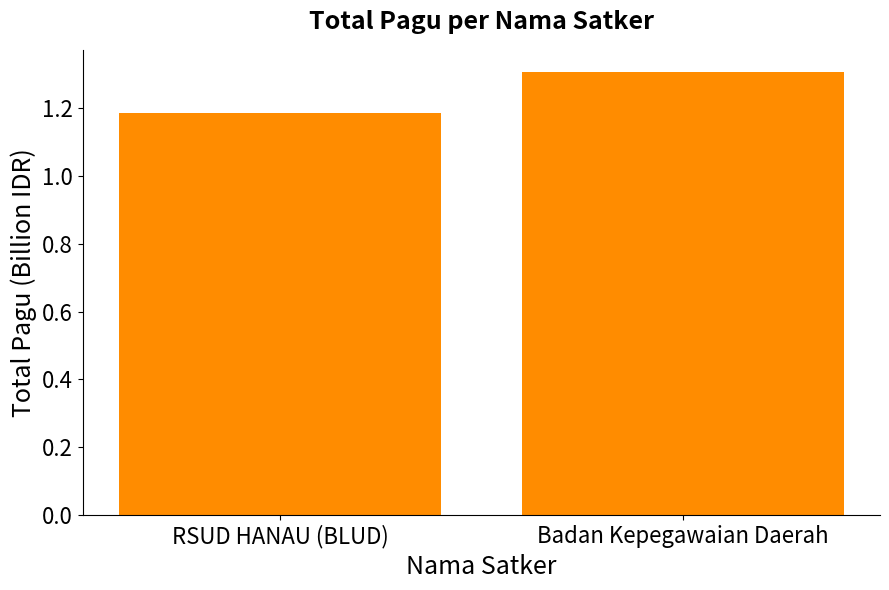

True or false: the data shows 1.8 at RSUD HANAU (BLUD).

False